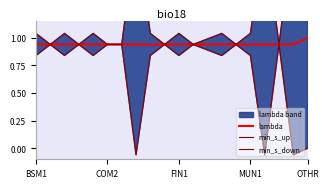

How many lines are shown in the chart?

3